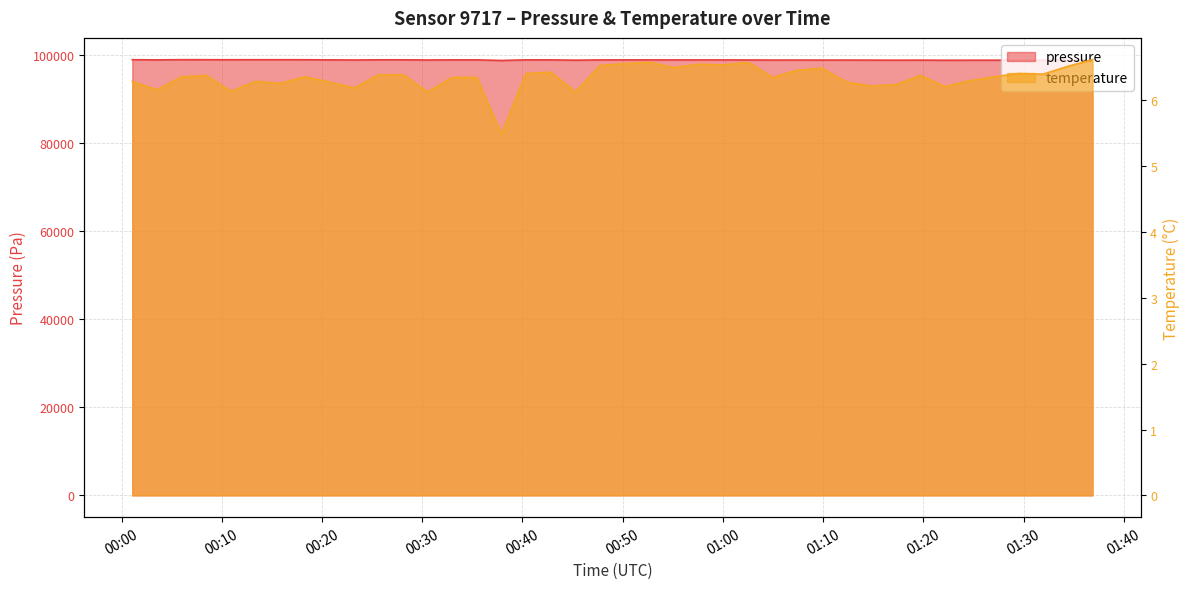

Which series changed the most between 2024-02-23T00:18:17 and 2024-02-23T00:33:00?

pressure